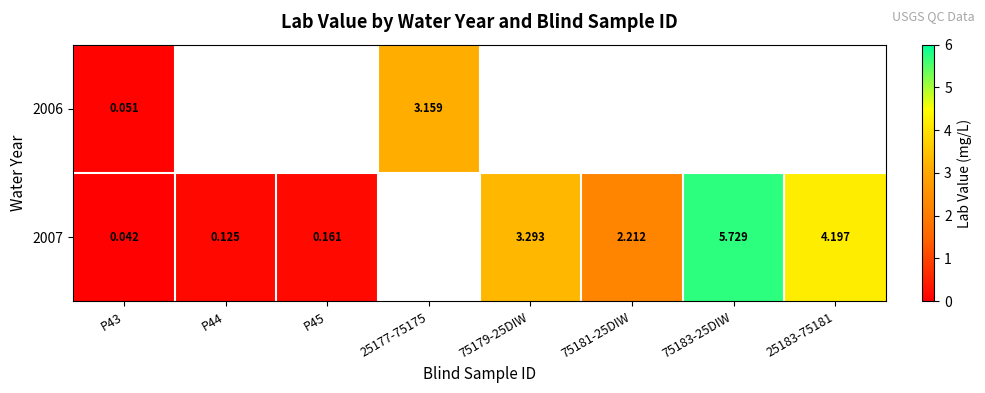

At P44, list the series in order from smallest to largest.

2006, 2007